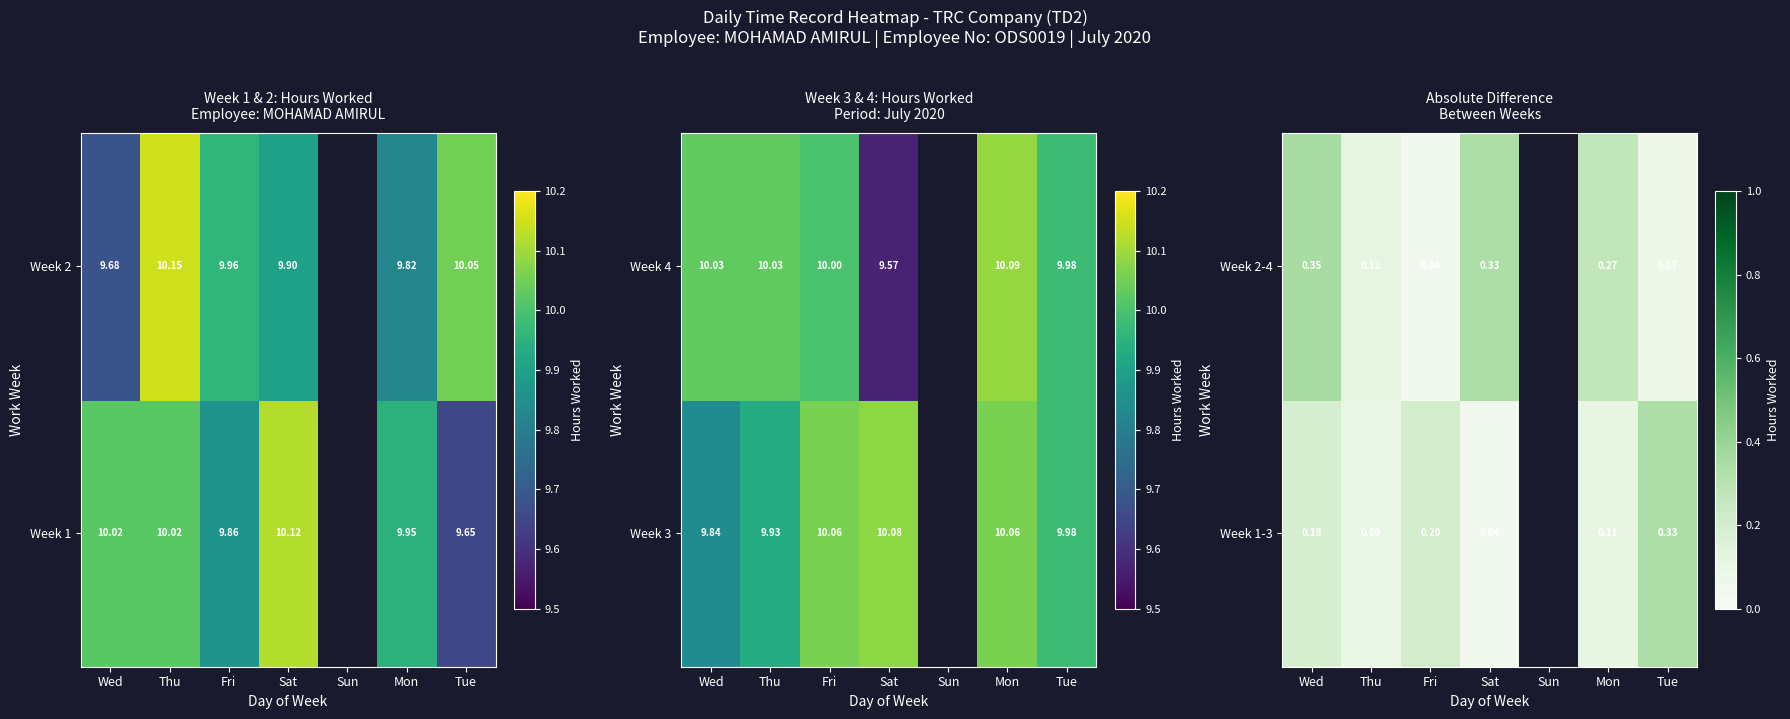

At which category does the chart reach its minimum across all series?

Sat